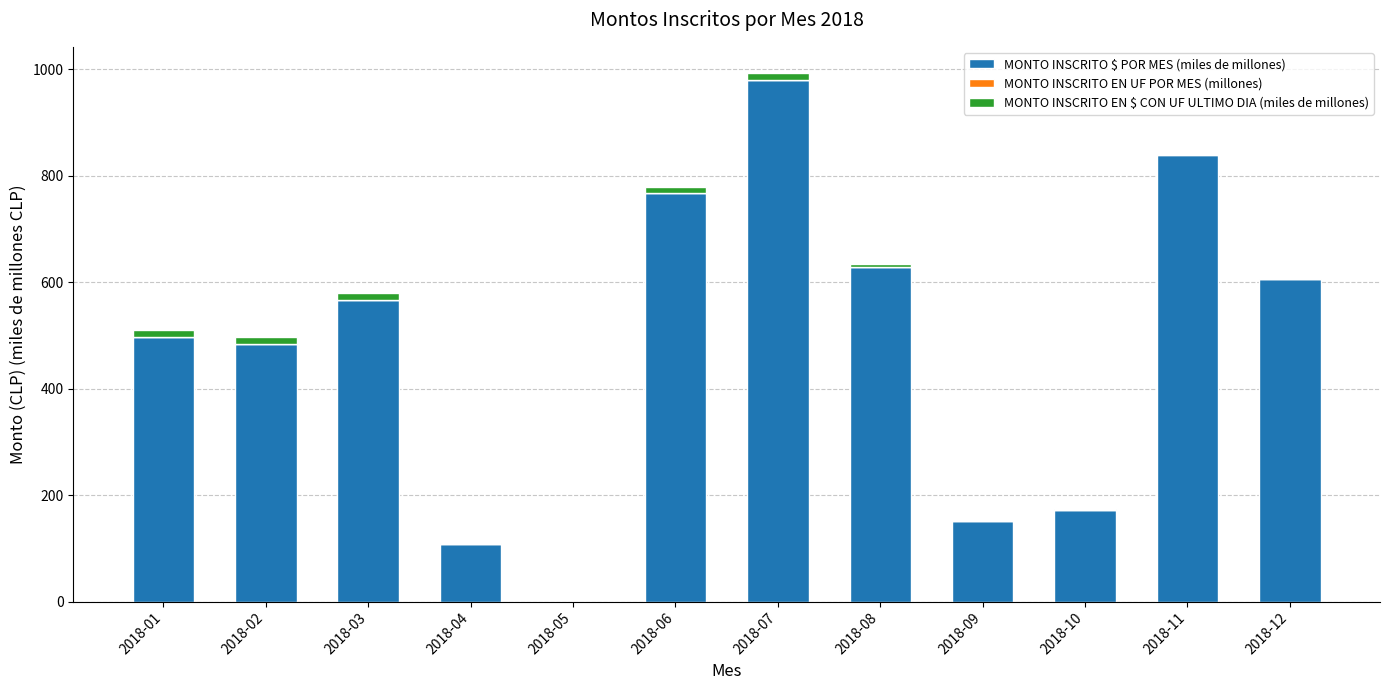

The MONTO INSCRITO EN UF POR MES (millones) series shows 0.0 at 2018-01. True or false?

True